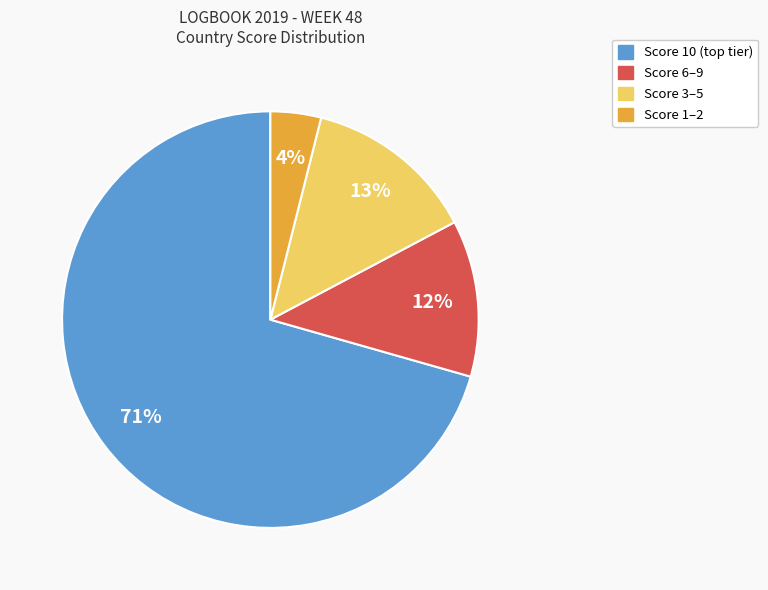

To the nearest percent, what is the average slice percentage?

25%